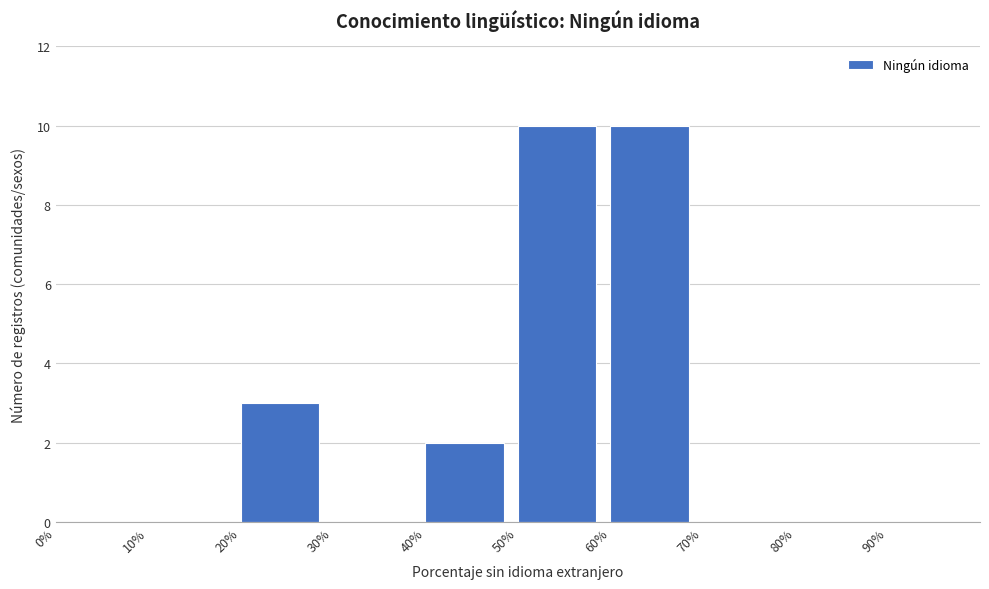

How tall is the bar that spans 60 to 70 on the x-axis? The values are not printed on the chart, so give them approximately, as read against the axis.

10